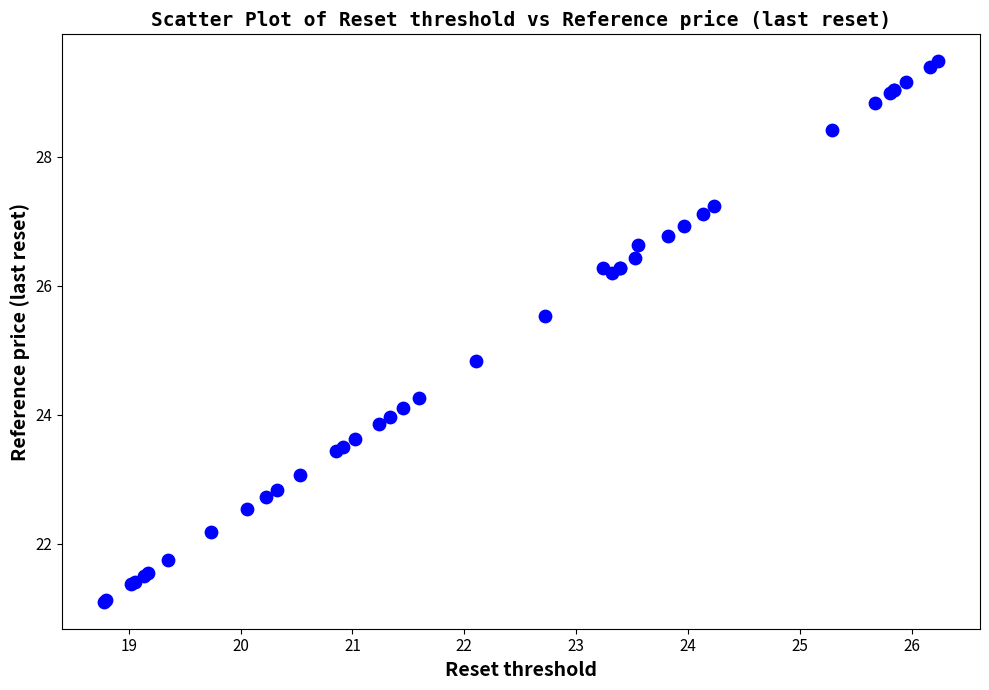

What Y value in the scatter plot is closest to 25?

24.8